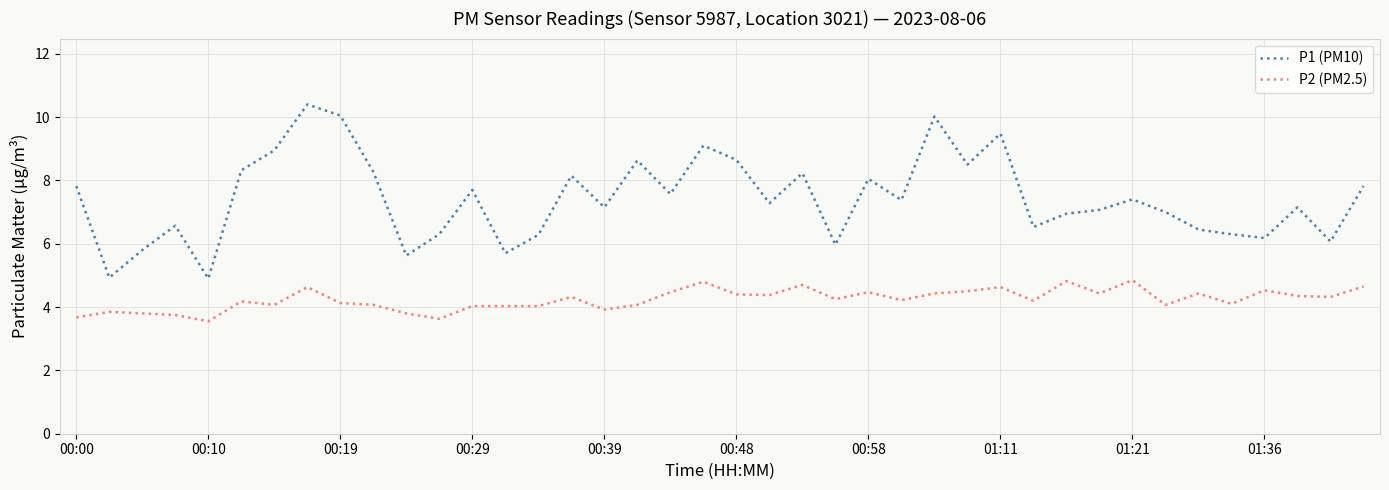

What is the minimum value for P1 (PM10)?

4.9